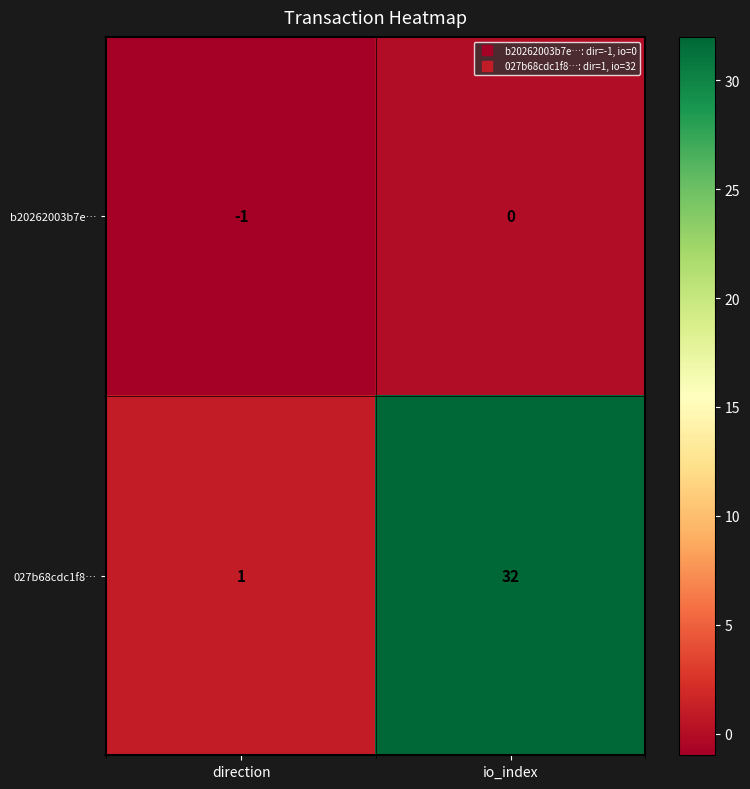

What is the sum of all 027b68cdc1f8… values?

33